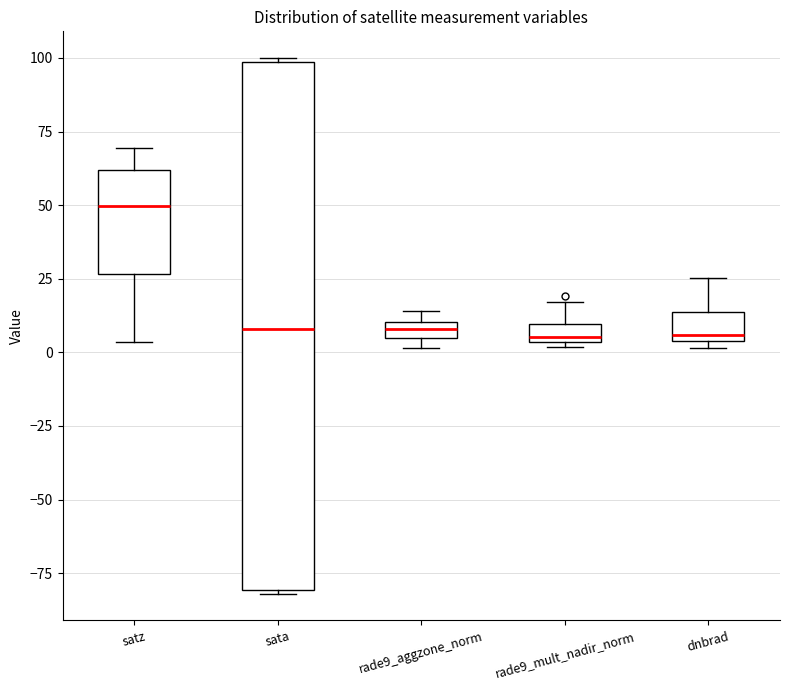

Which box is the tallest, from its lower edge to its upper edge?

sata